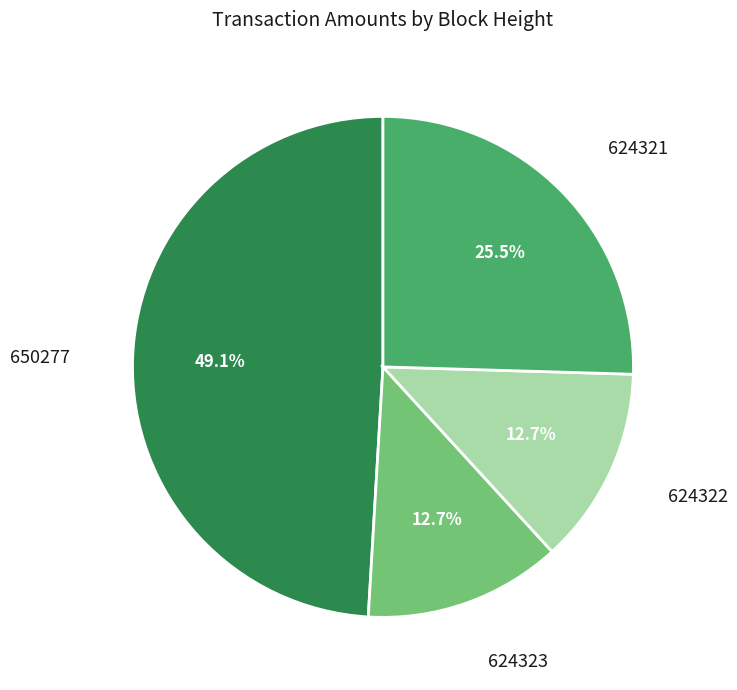

Count the number of slices in the pie.

4